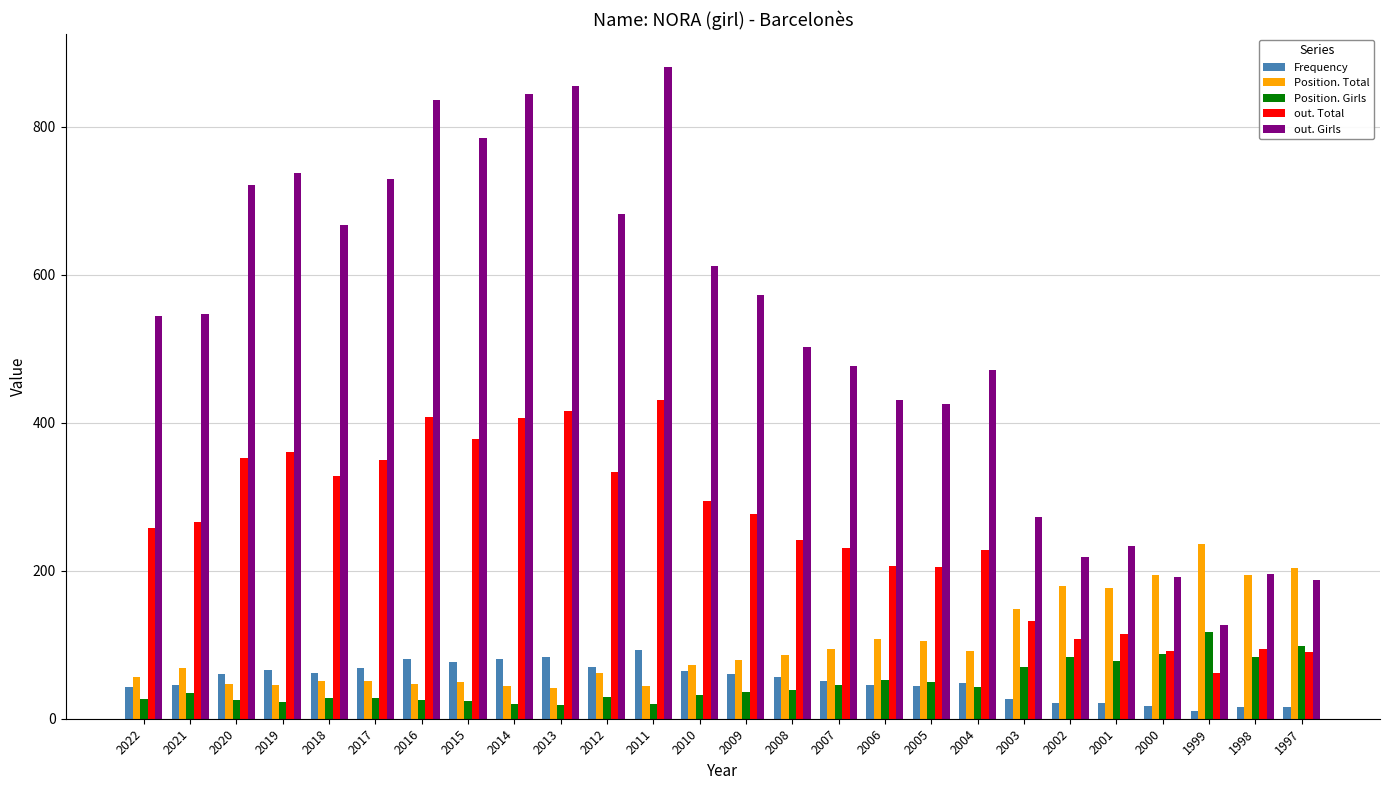

What is the difference between the highest and lowest values at 2021?

512